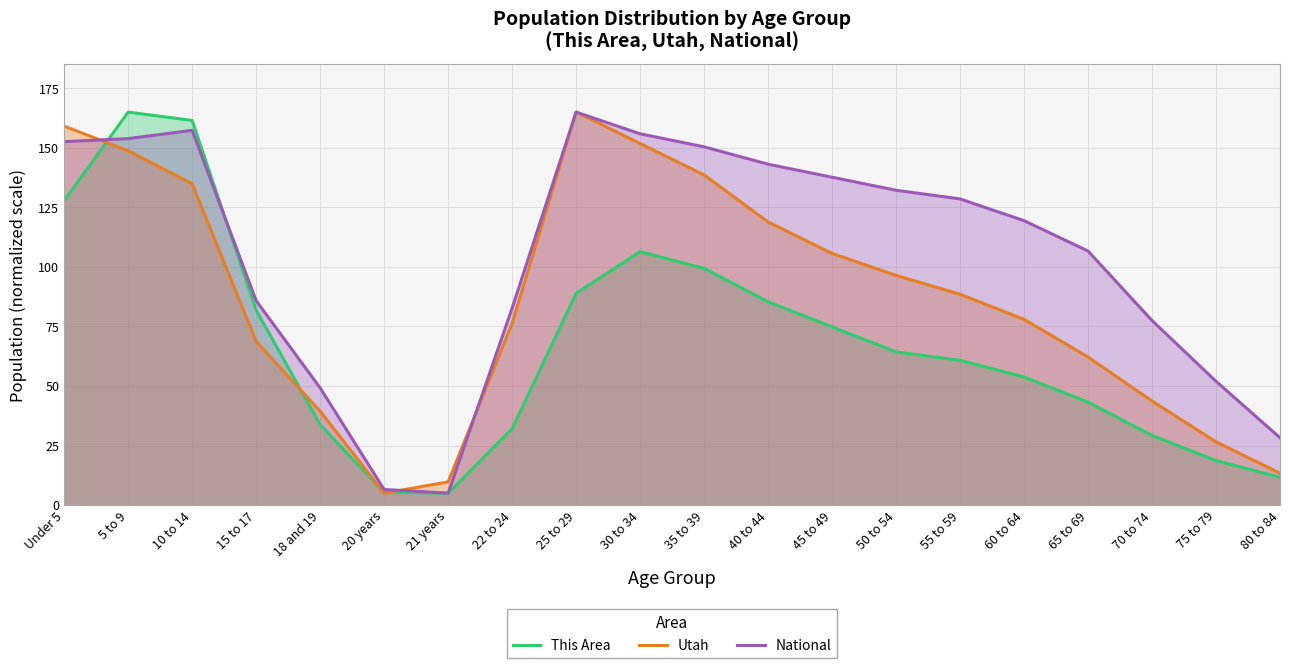

How many lines are shown in the chart?

3